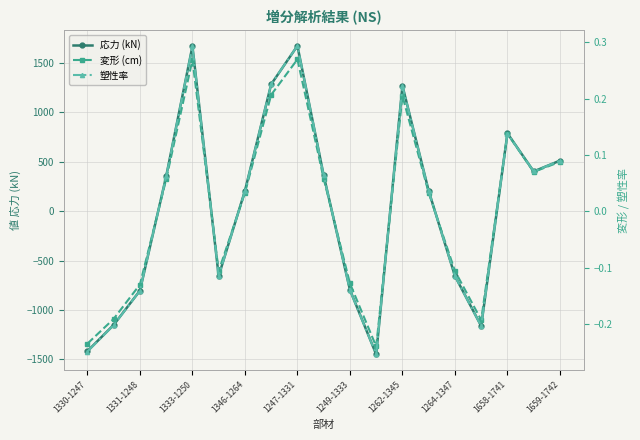

The 応力 (kN) series shows -795.9 at 1249-1333. True or false?

True